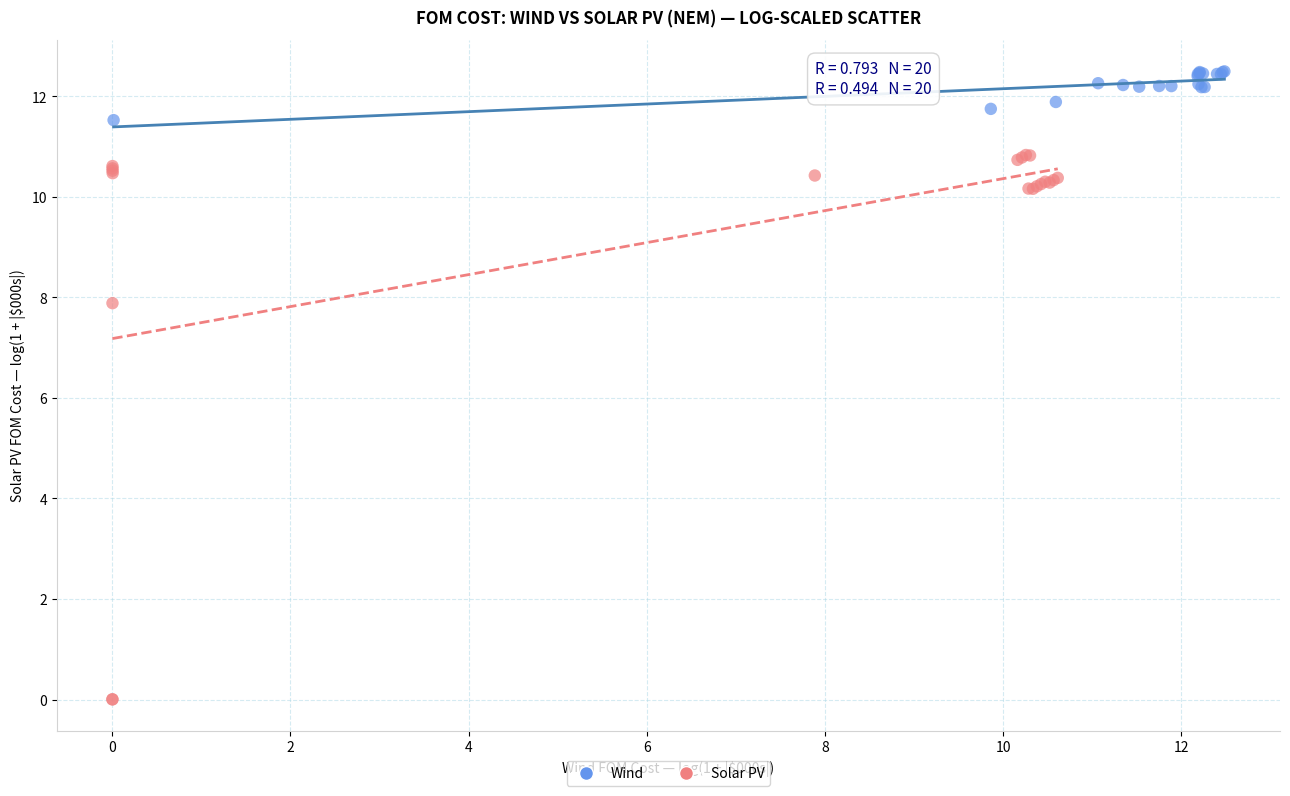

Which series reaches the minimum Y coordinate?

Solar PV